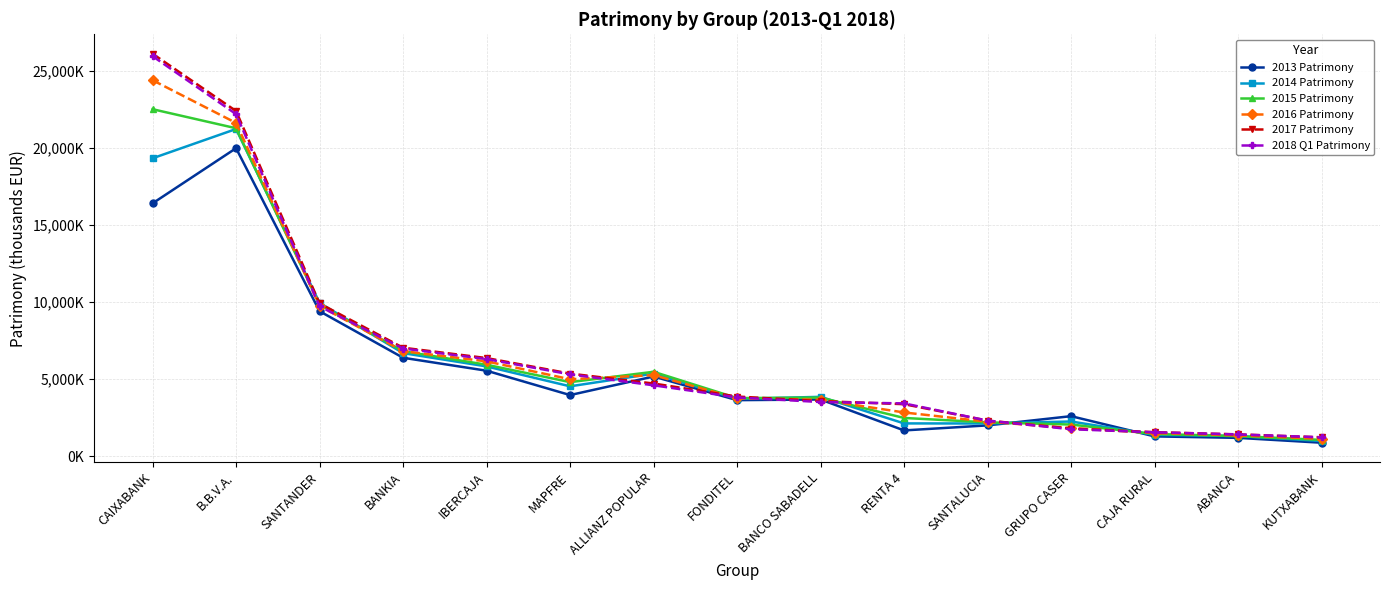

Which category has the highest value in the 2015 Patrimony series?

CAIXABANK